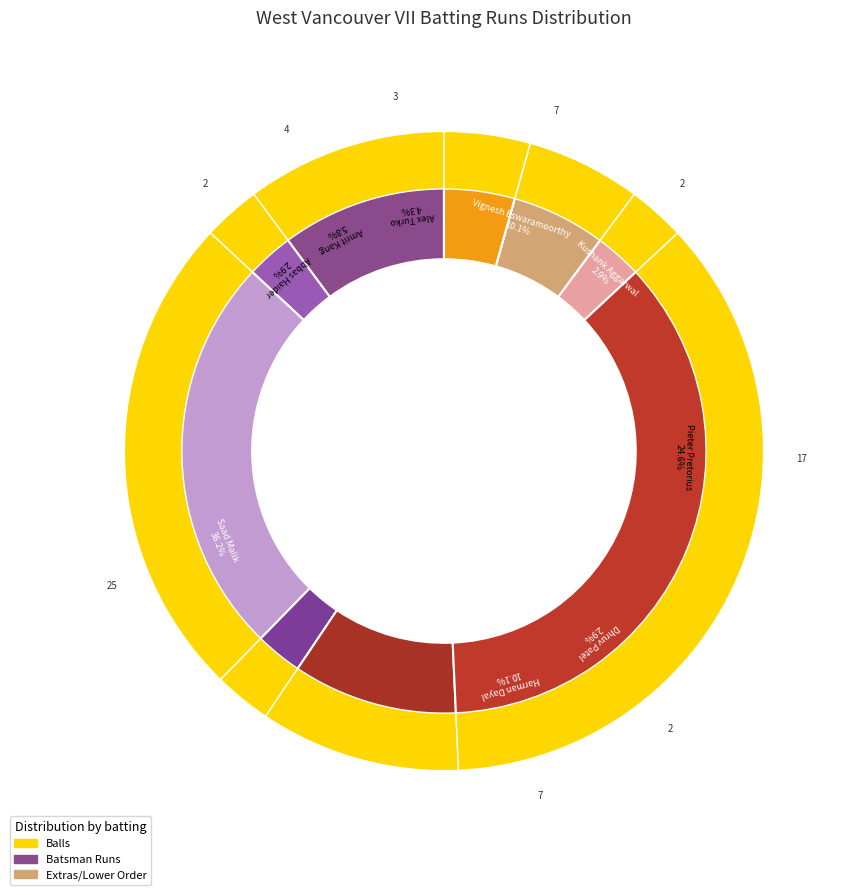

What percentage is NOT represented by Pieter Pretorius?

75.4%